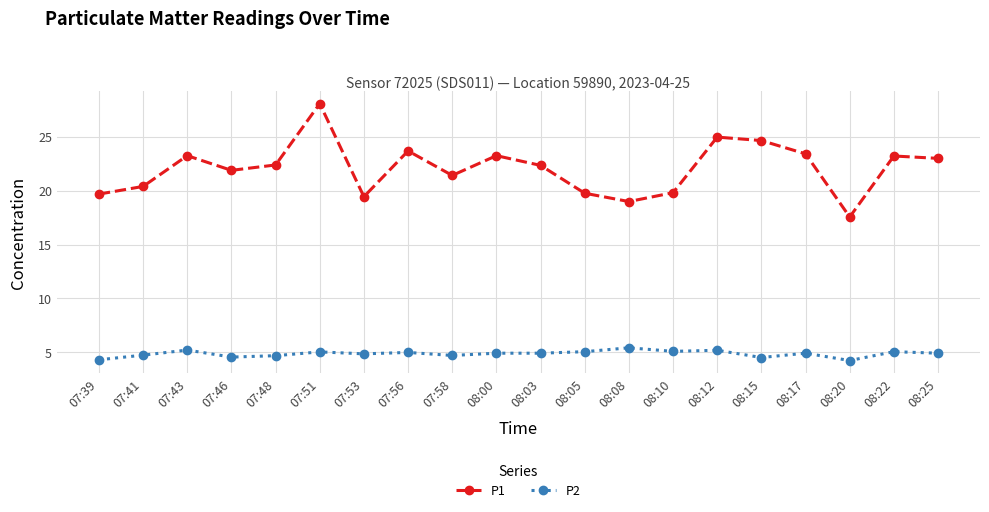

True or false: P1 has more than 1 interior local peaks.

True